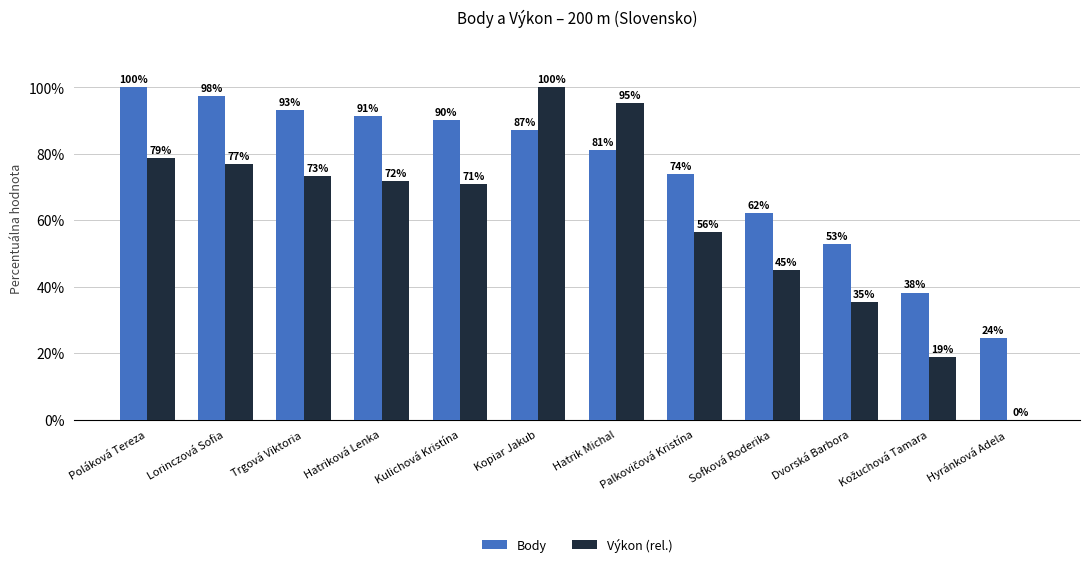

Where does the Výkon (rel.) series first go above 71?

Poláková Tereza